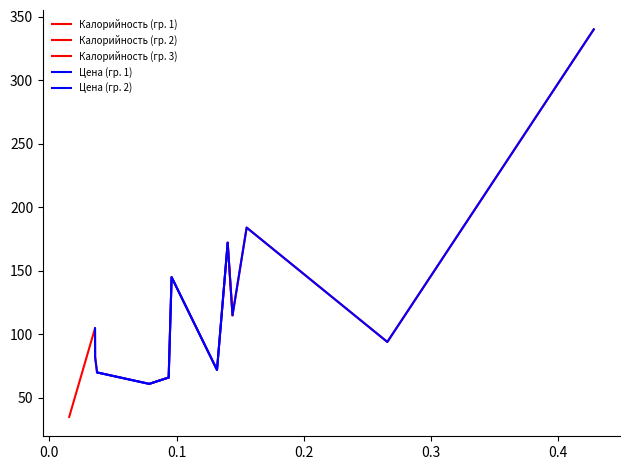

True or false: Калорийность and Цена intersect in this chart.

False